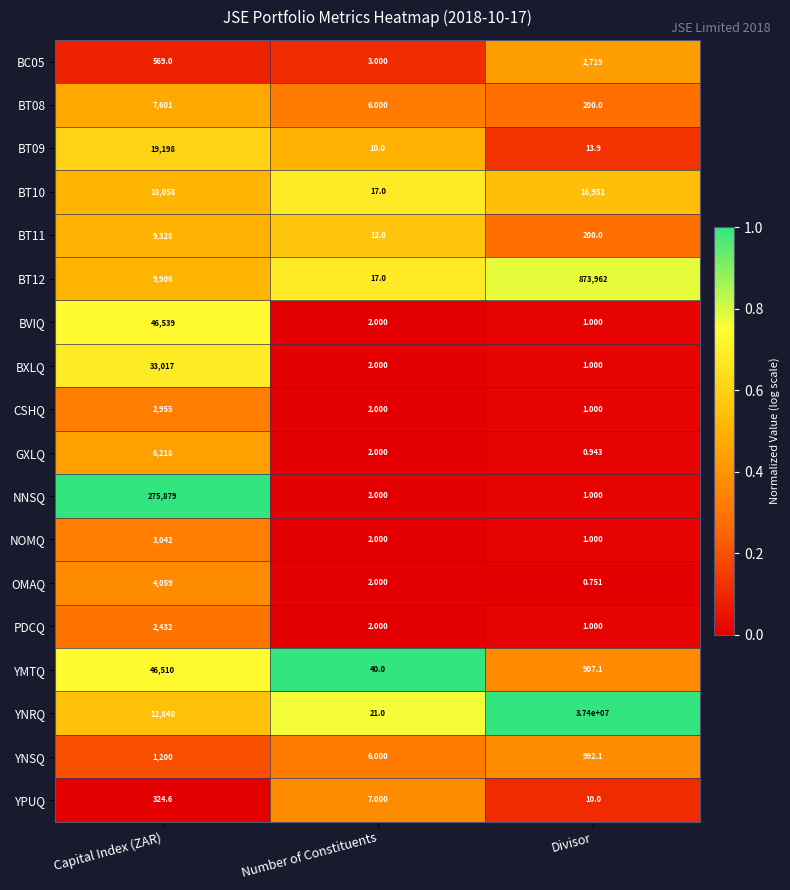

At which label does BXLQ reach its peak?

Capital Index (ZAR)